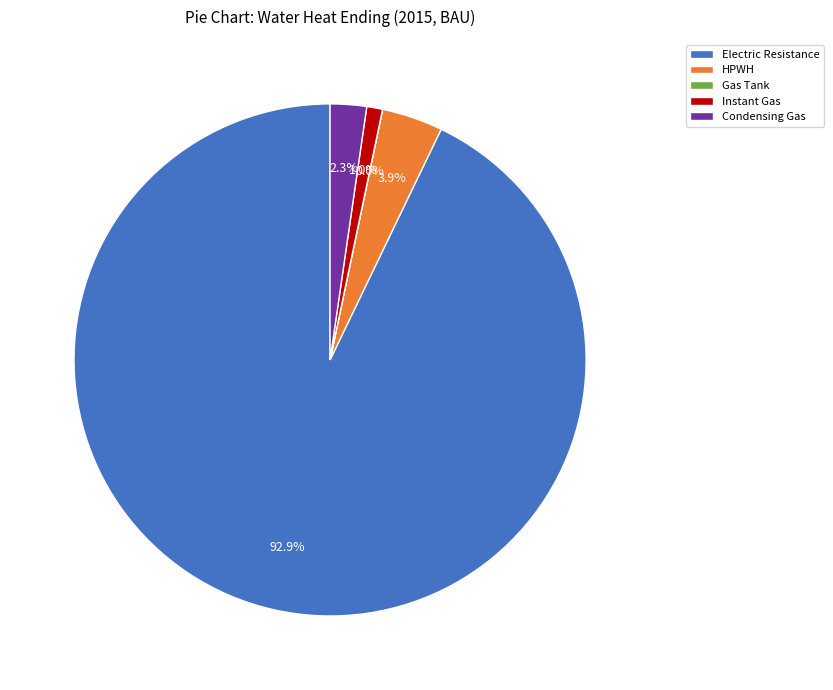

Which category has the biggest portion of the pie?

Electric Resistance